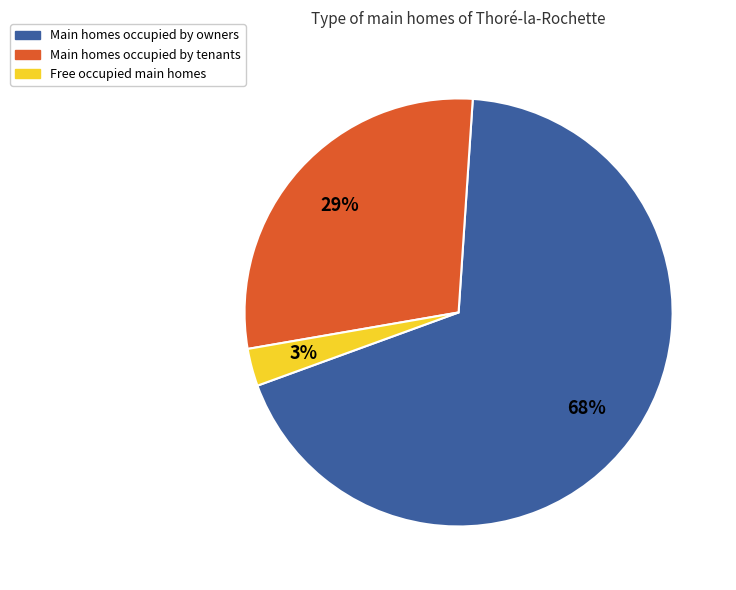

Is there any slice that represents more than half of the pie?

Yes